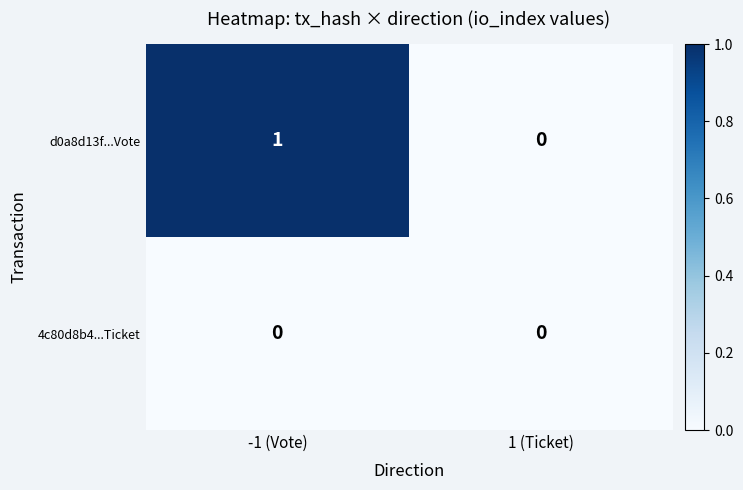

Rank the series by their average value, from lowest to highest.

4c80d8b4...Ticket, d0a8d13f...Vote